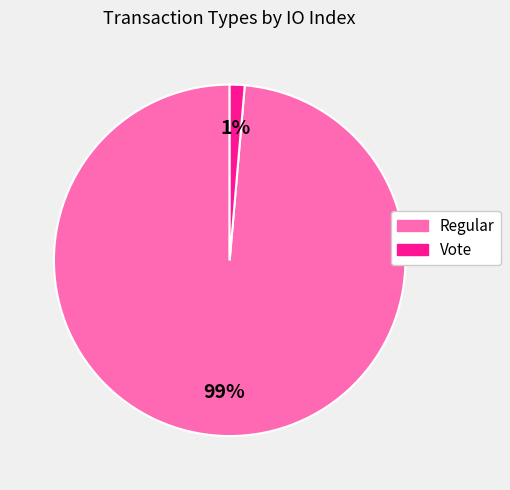

Does Regular represent more than half of the total?

Yes